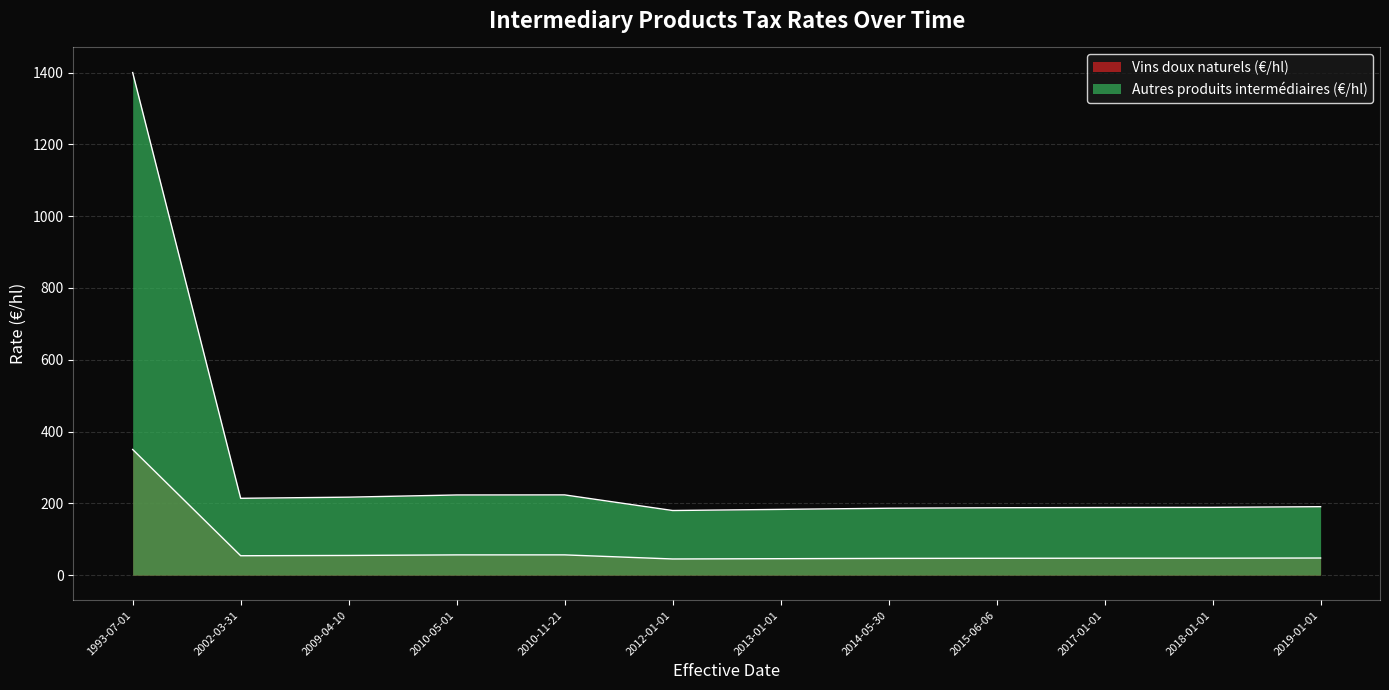

What is the maximum value shown in the chart?

1400.0